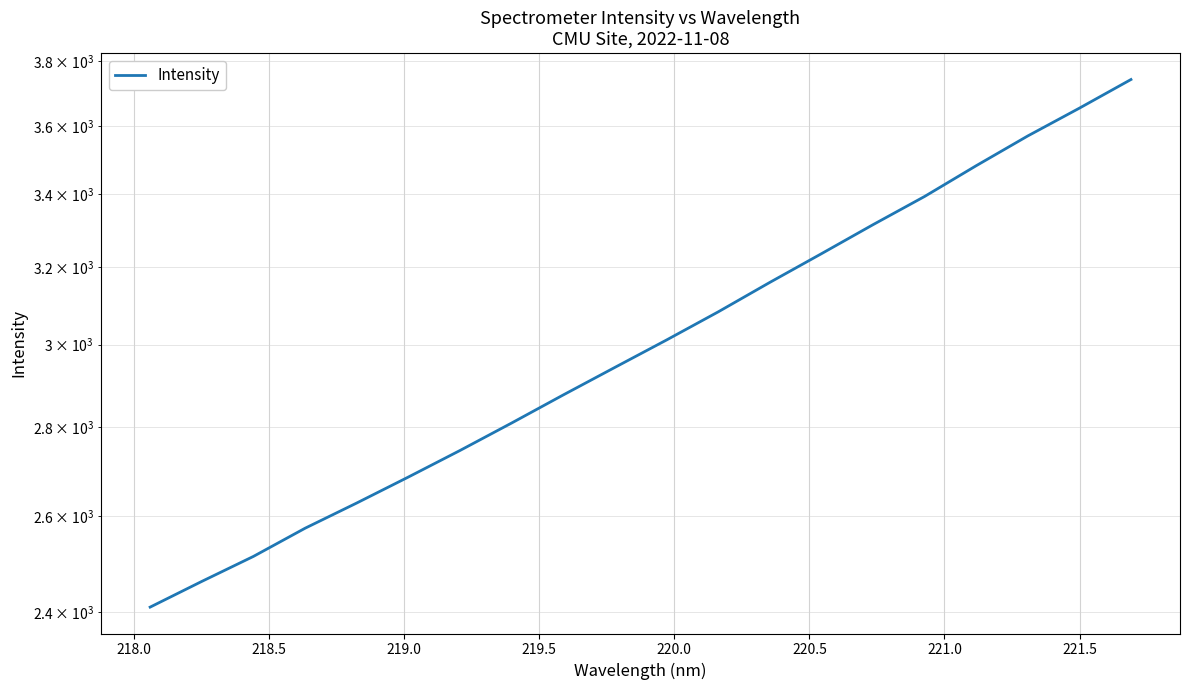

The chart shows a value of 2514.2 at 218.5. True or false?

True